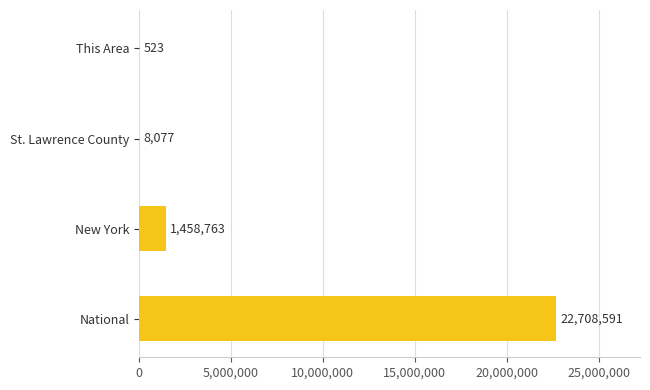

Which category has the highest value across all series?

National